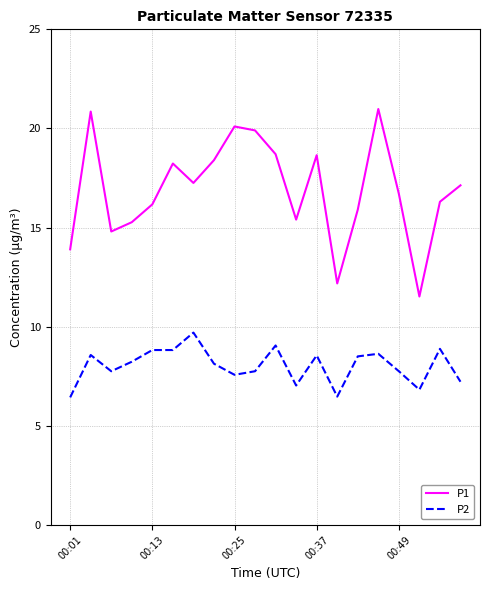

True or false: P1 and P2 intersect in this chart.

False